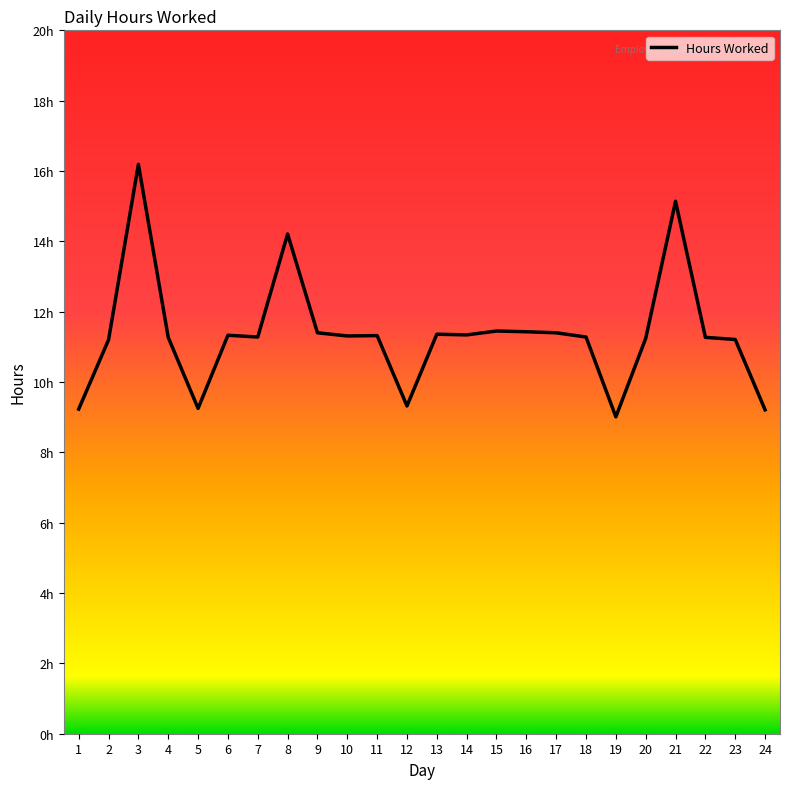

What is the sum of the values at 17 and 8?

25.6